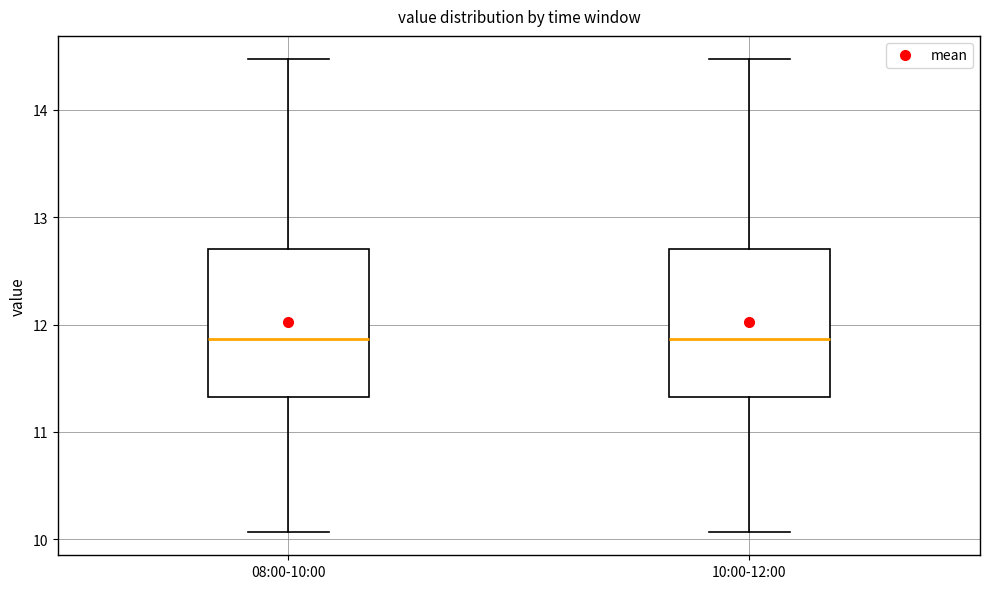

Reading left to right, read every box against the y-axis: the position of its median line, the range the box covers, and the ends of its whiskers. The values are not printed on the chart, so give them approximately, as read against the axis.

08:00-10:00: median 11.9, box 11.3 to 12.7, whiskers 10.1 to 14.5
10:00-12:00: median 11.9, box 11.3 to 12.7, whiskers 10.1 to 14.5